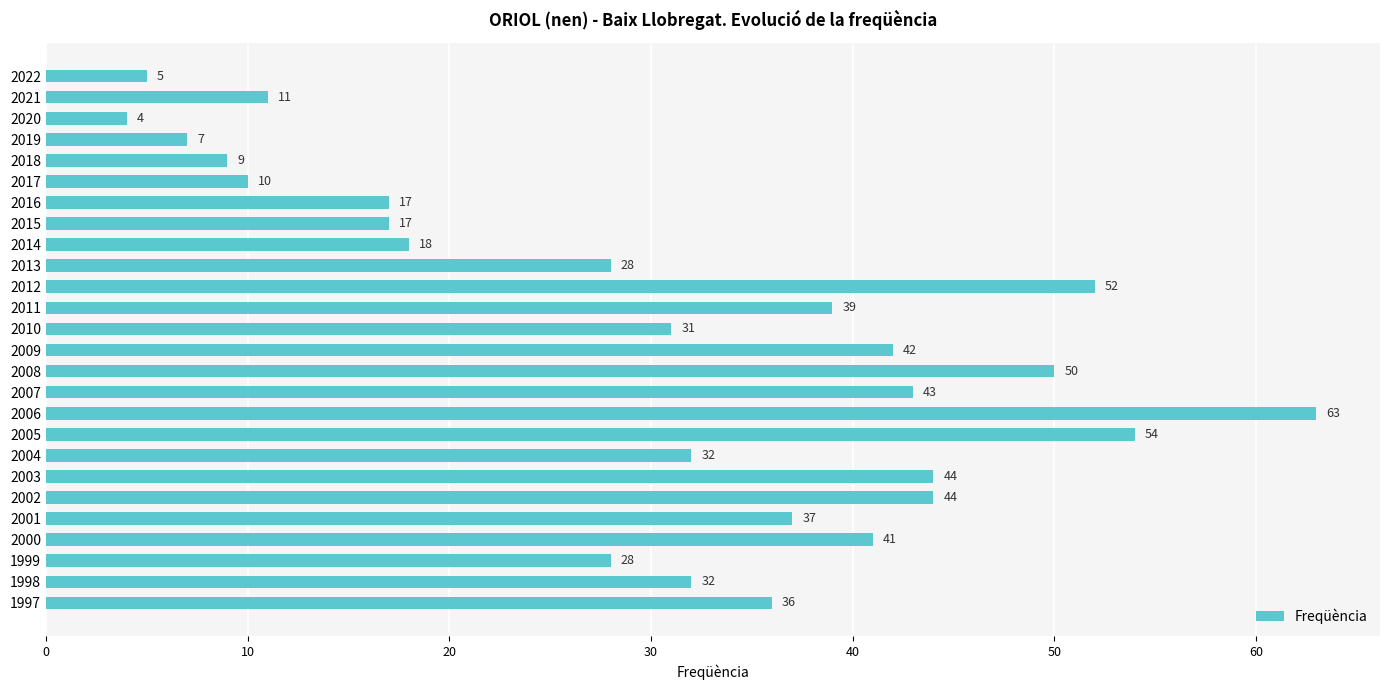

Is it true that the value at 2018 is 9?

True